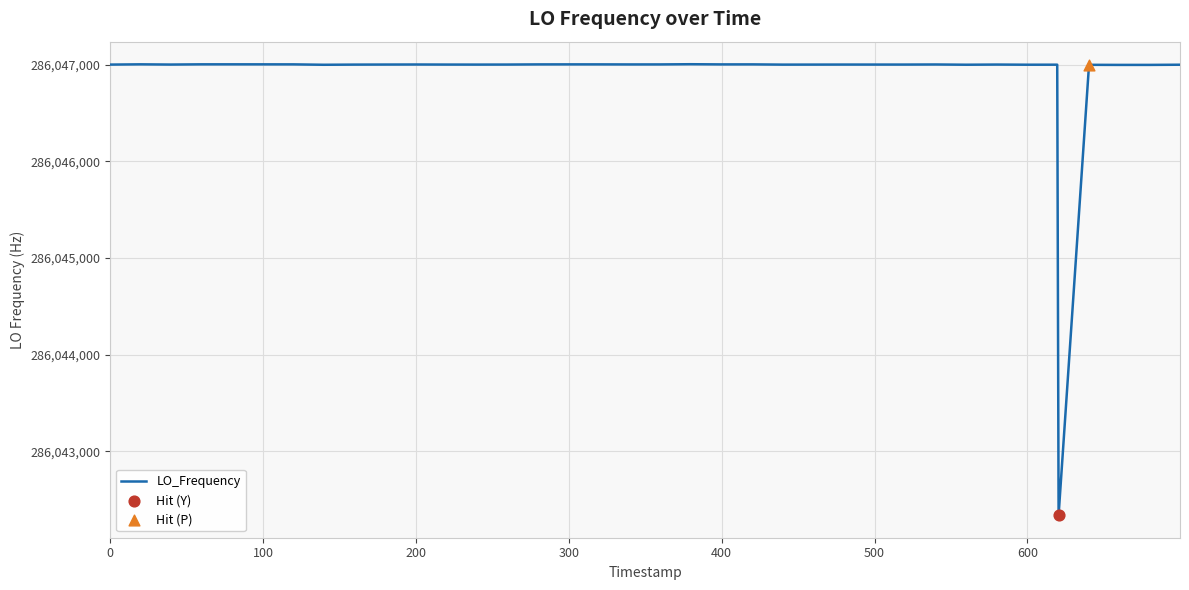

What is the greatest value displayed?

286047003.9